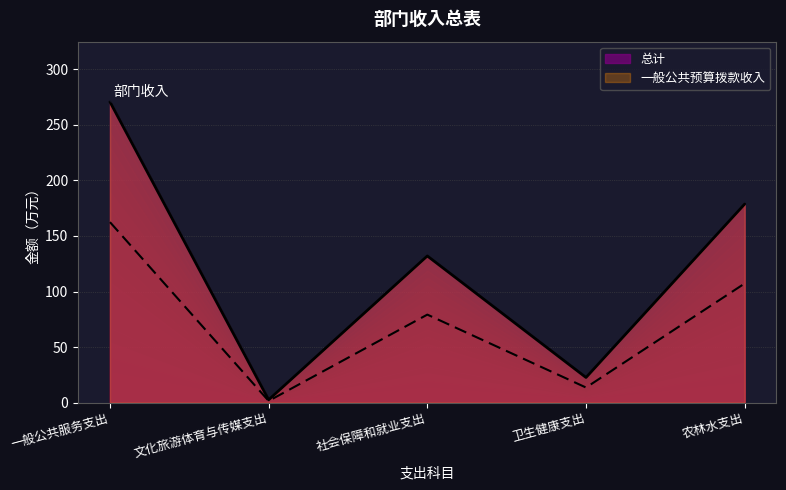

At which label is 一般公共预算拨款收入 closest to 81?

社会保障和就业支出